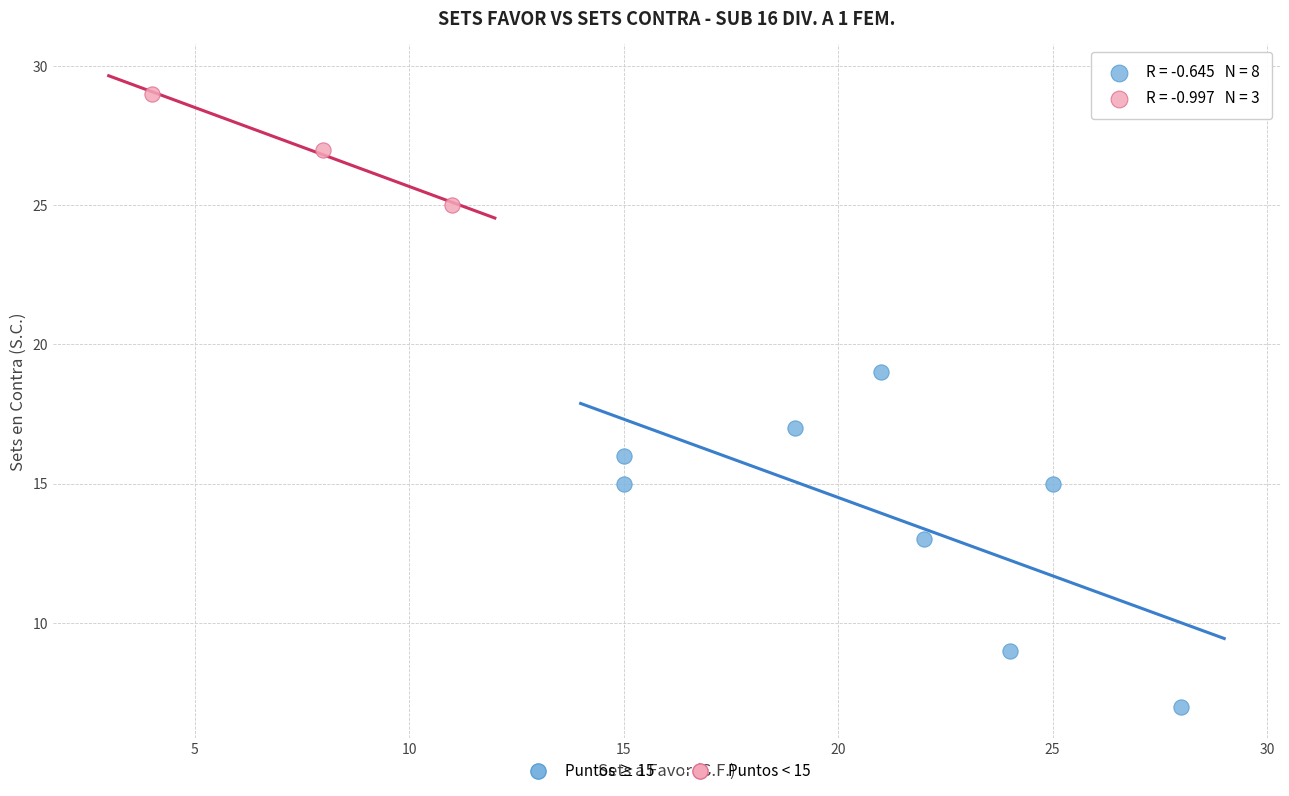

Which series contains the lowest Y value?

Puntos ≥ 15